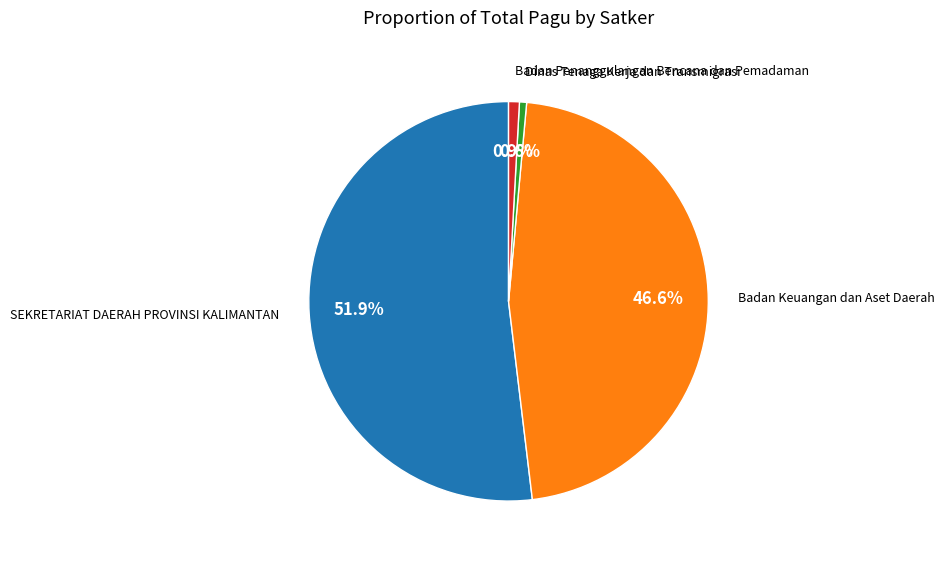

Between Badan Keuangan dan Aset Daerah and SEKRETARIAT DAERAH PROVINSI KALIMANTAN, which is larger?

SEKRETARIAT DAERAH PROVINSI KALIMANTAN